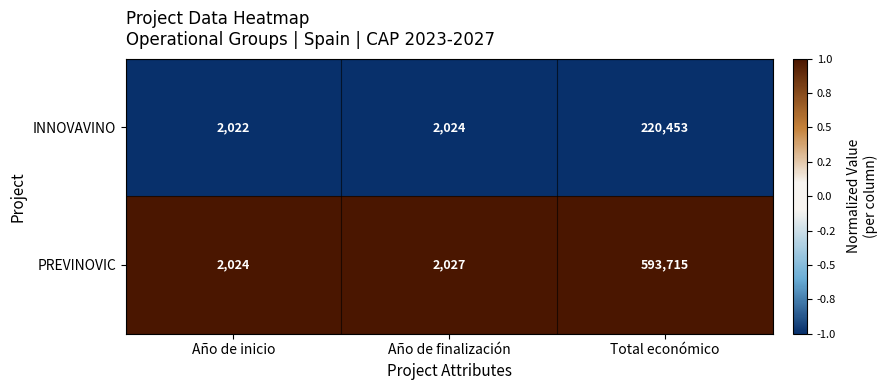

What is the sum of the PREVINOVIC values at Año de finalización and Año de inicio?

4051